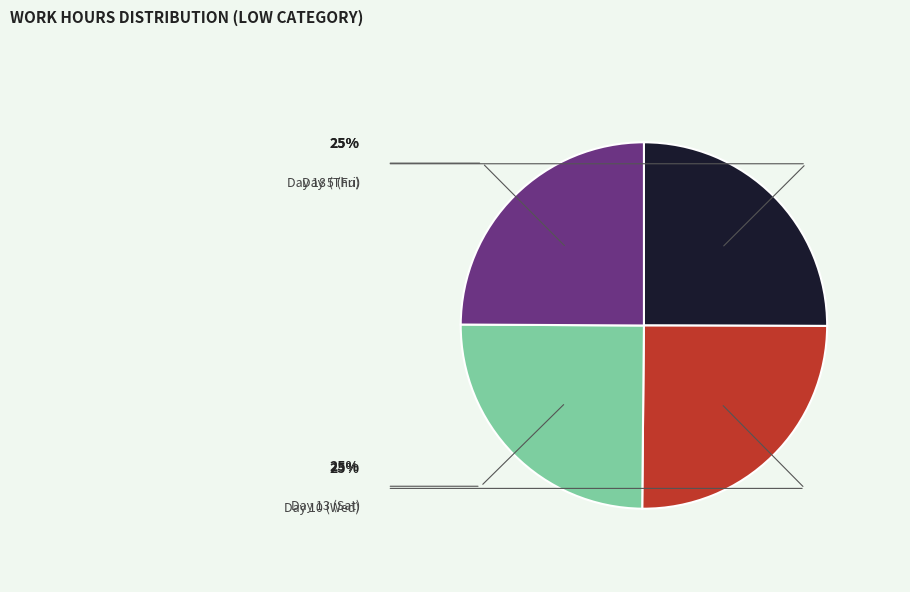

How many slices are in this pie chart?

4